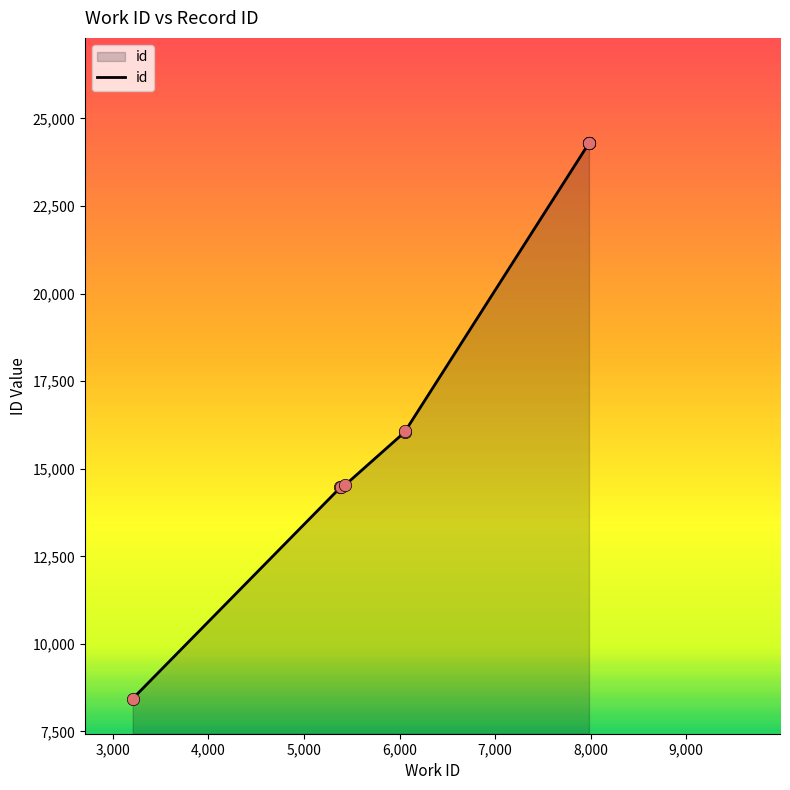

Between 6061 and 7984, which is larger?

7984